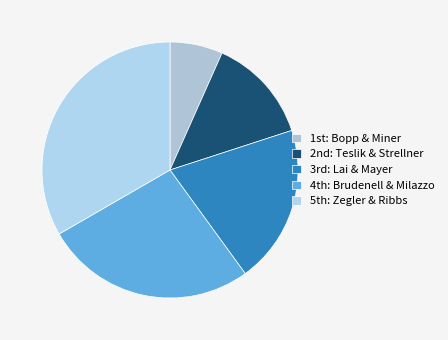

Count the number of slices in the pie.

5